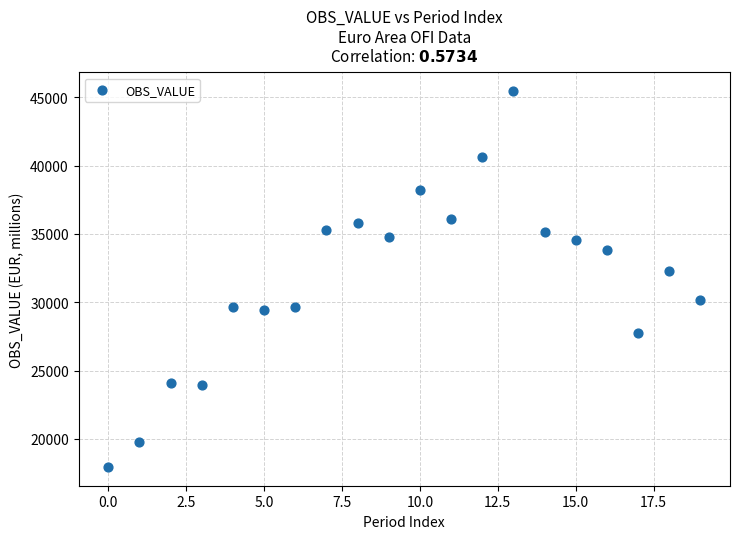

What Y value in the scatter plot is closest to 31701?

32290.3